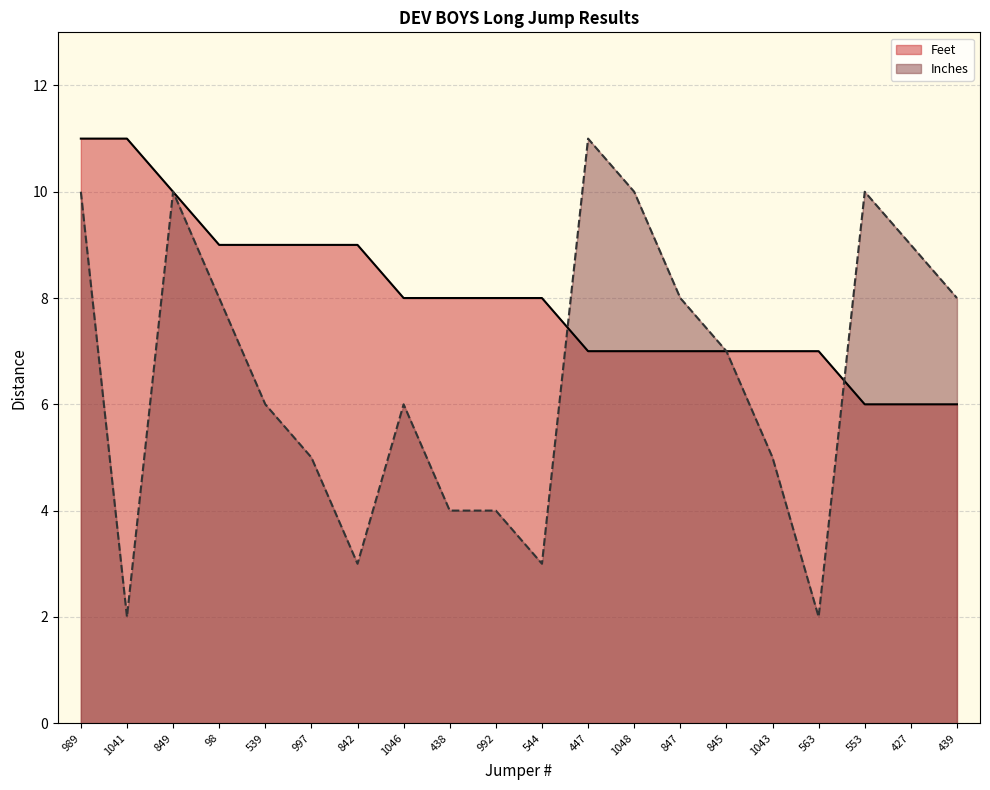

Which has a higher value, 989 or 563?

989